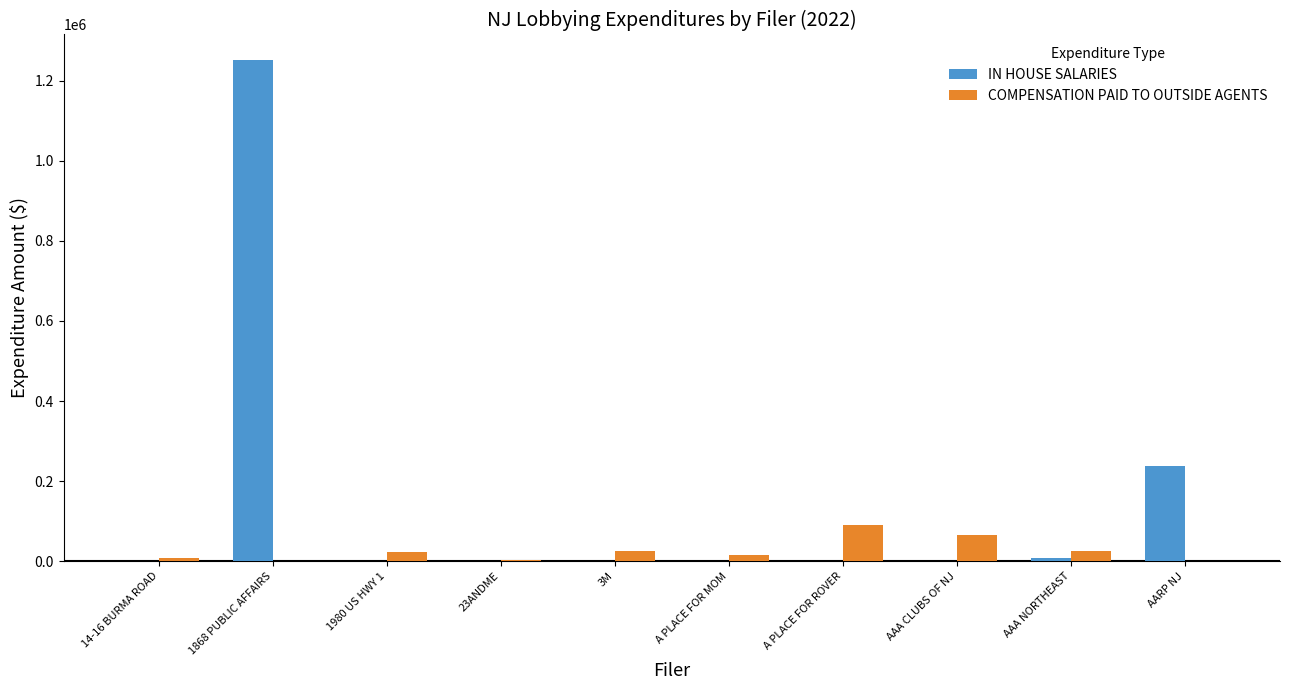

Which category has the highest value across all series?

1868 PUBLIC AFFAIRS